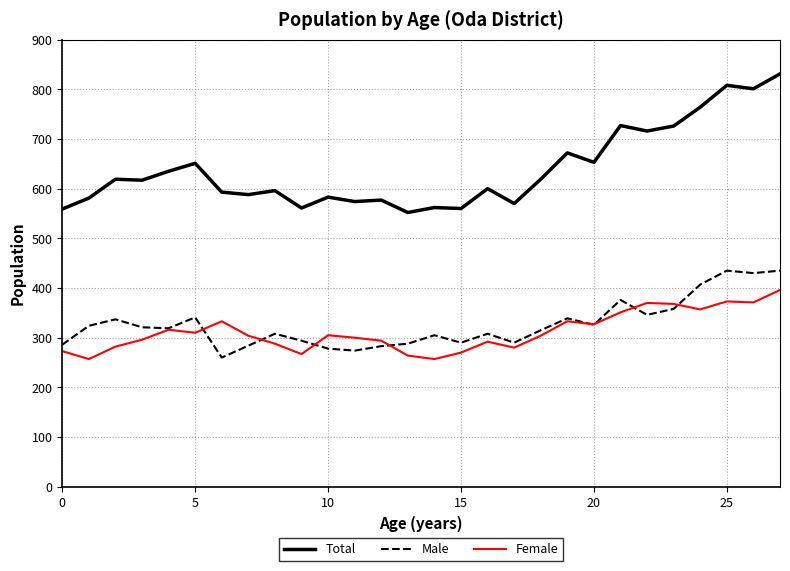

Which series has the largest total across all categories?

Total